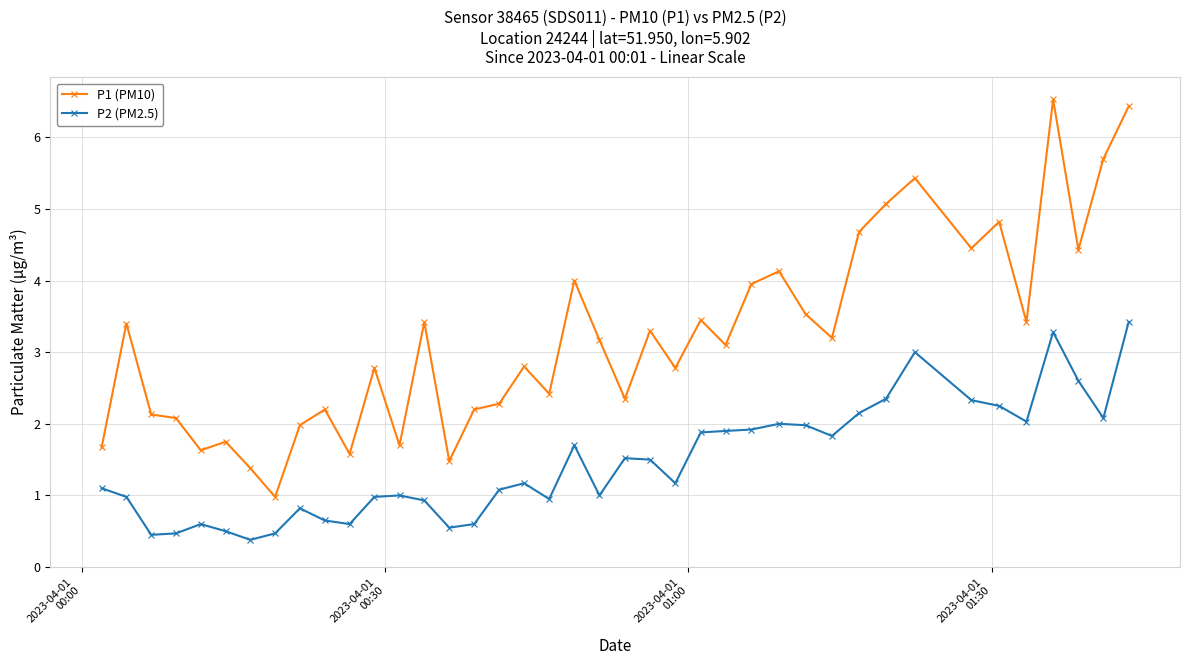

True or false: P1 (PM10) has more than 0 points higher than both neighbors.

True